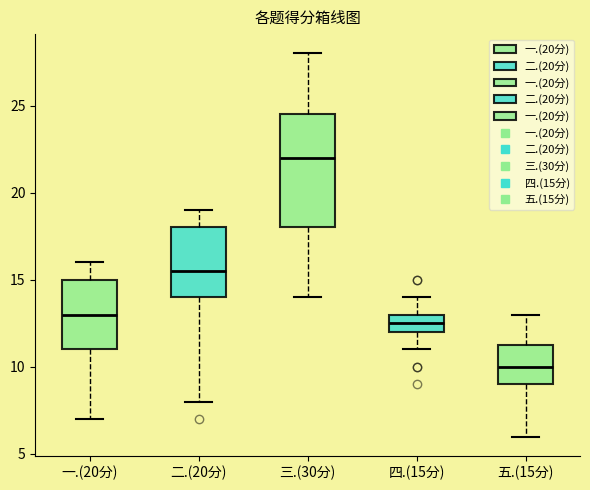

Comparing the boxes themselves (not the whiskers), which one is the tallest?

三.(30分)